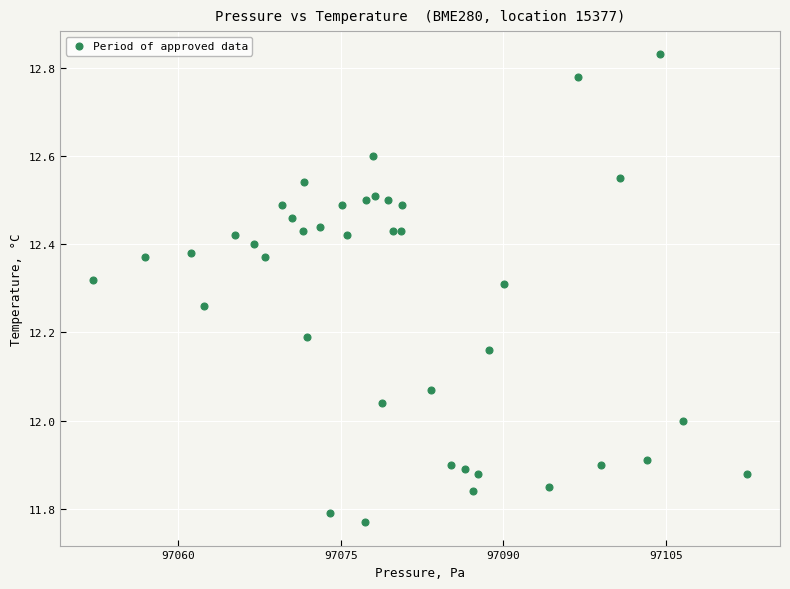

What is the range of X values (max minus min)?

60.3